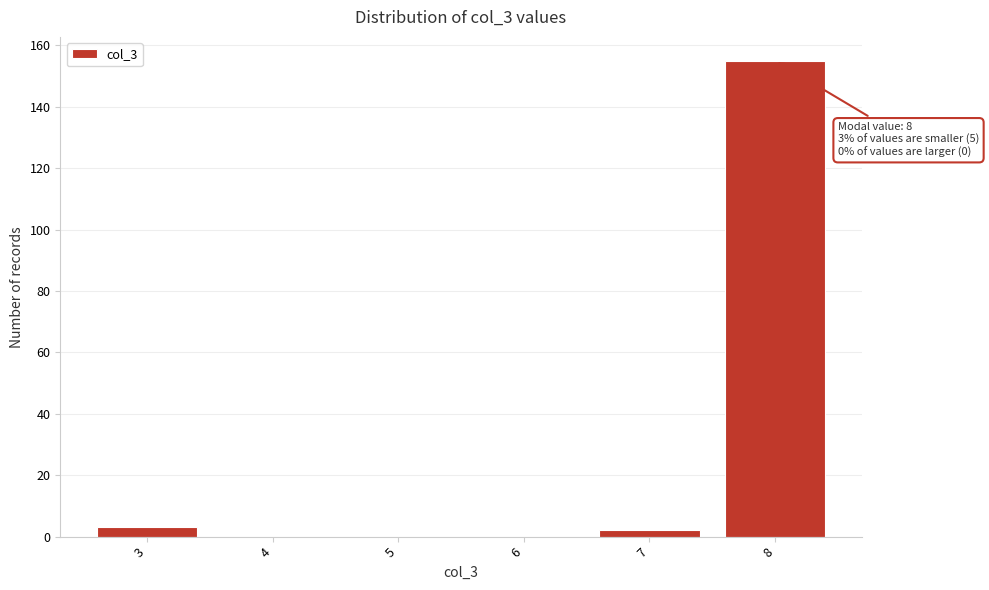

Over which range of the x-axis is the bar tallest?

7.5 to 8.5